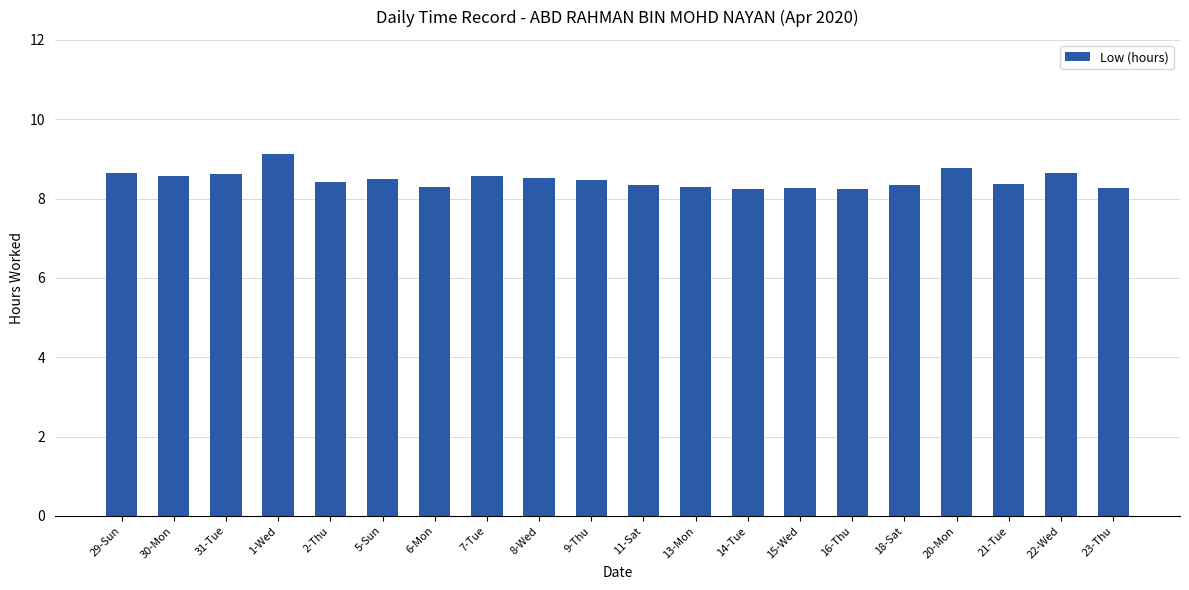

Approximately how many times larger is the value at 22-Wed compared to 14-Tue?

1.0